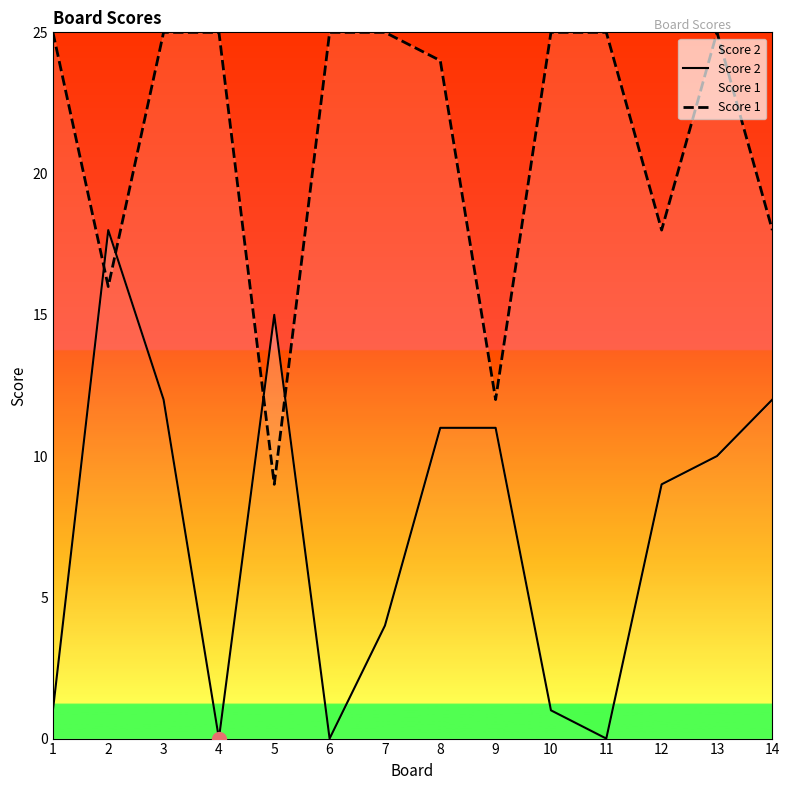

What is the difference between the second highest and minimum values in the Score 2 series?

15